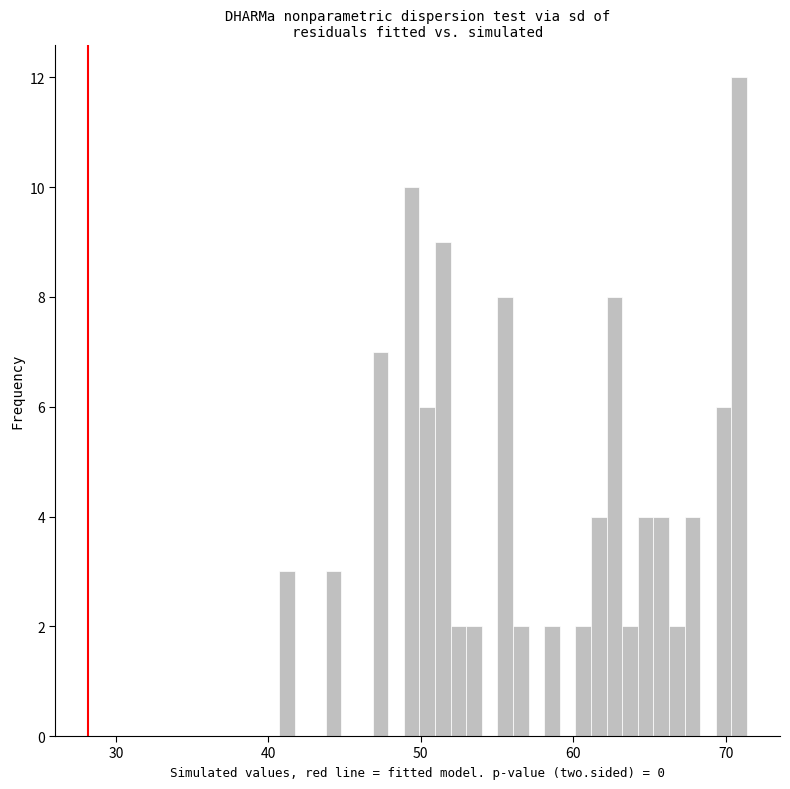

Read against the x-axis, roughly where is the centre of the tallest bar?

71